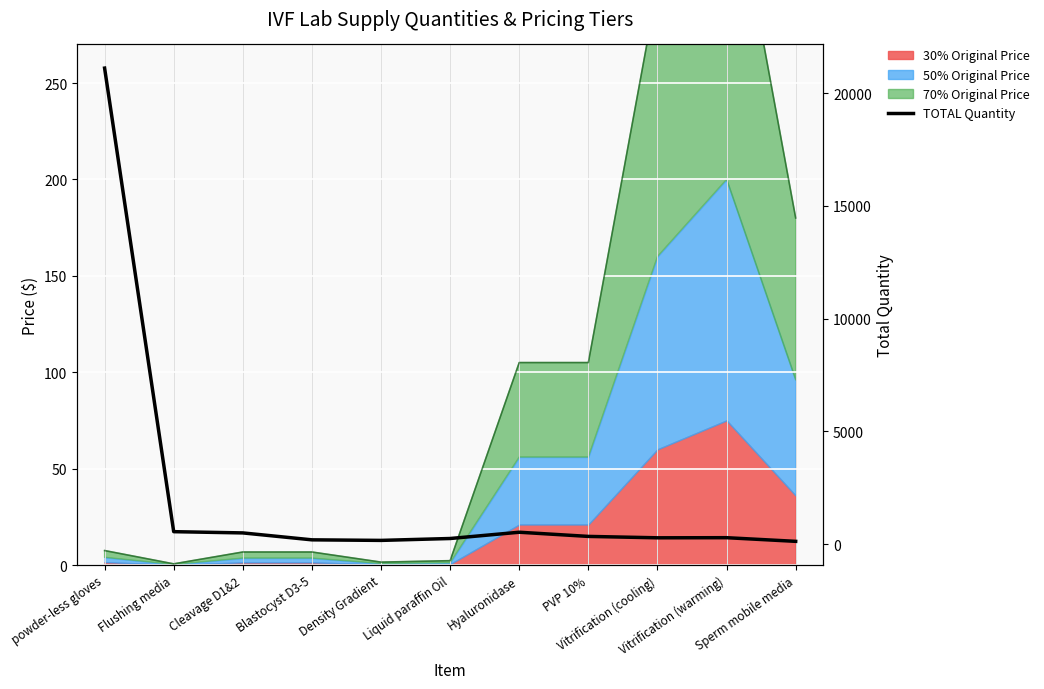

The value at powder-less gloves is 21109. True or false?

True